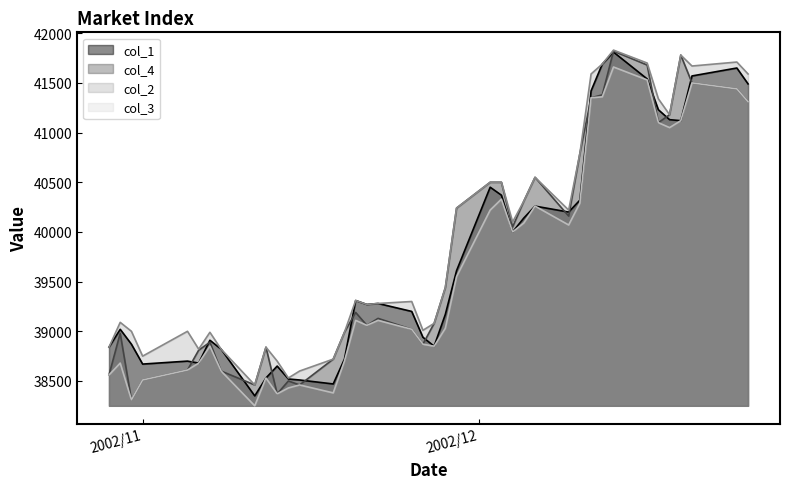

True or false: col_4 has more than 1 interior local peaks.

True